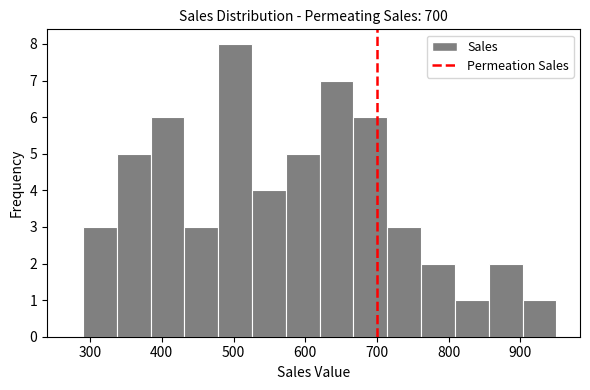

Reading left to right, list every bar in this chart as the range it spans on the x-axis followed by its height. Neither the bar edges nor the heights are printed on the chart, so give them approximately, as read against the axes.

290 to 340: 3
340 to 380: 5
380 to 430: 6
430 to 480: 3
480 to 530: 8
530 to 570: 4
570 to 620: 5
620 to 670: 7
670 to 710: 6
710 to 760: 3
760 to 810: 2
810 to 860: 1
860 to 900: 2
900 to 950: 1